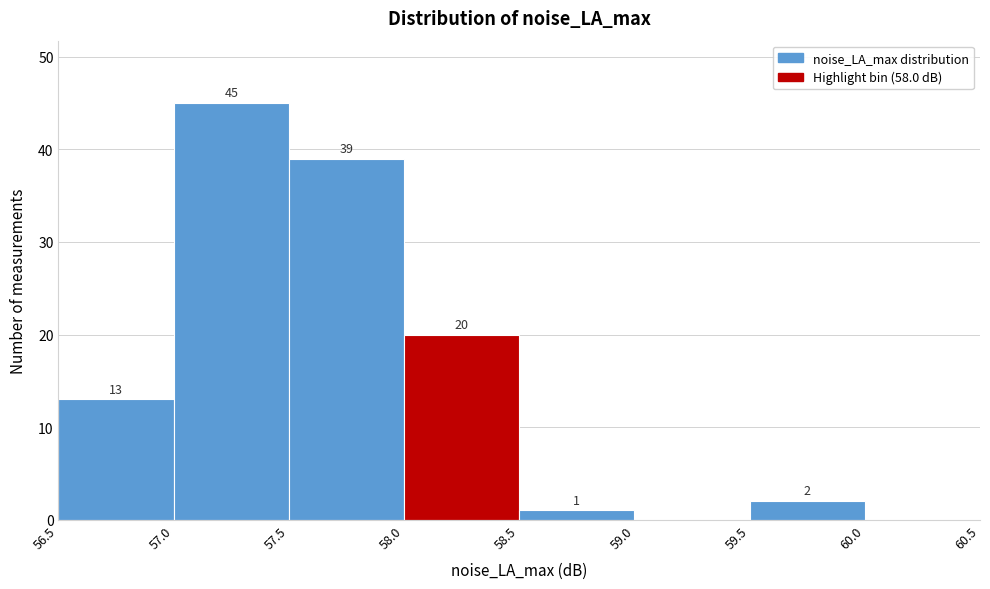

Over which range of the x-axis is the bar tallest?

57.0 to 57.5